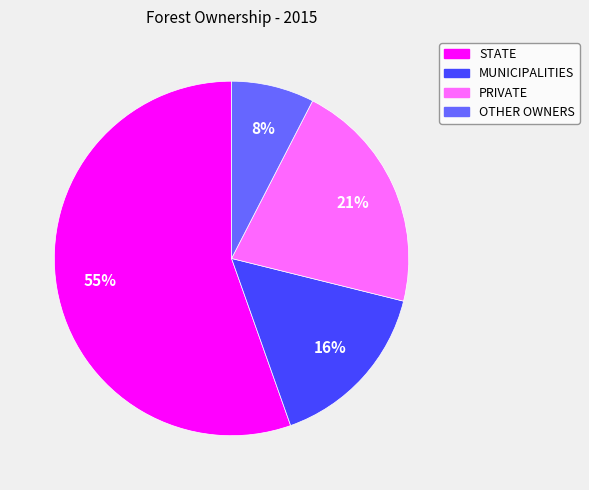

Which slice is the smallest?

OTHER OWNERS